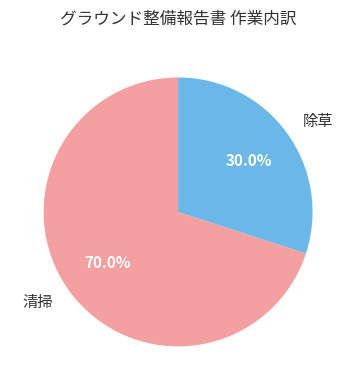

Between 除草 and 清掃, which is larger?

清掃